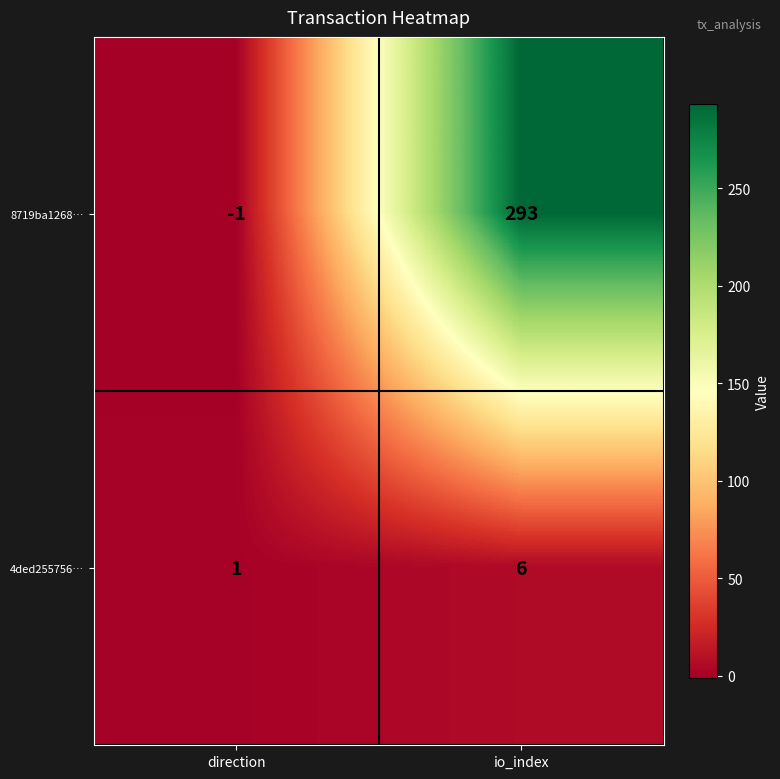

What is the difference between the maximum and minimum values in the 8719ba1268… series?

294